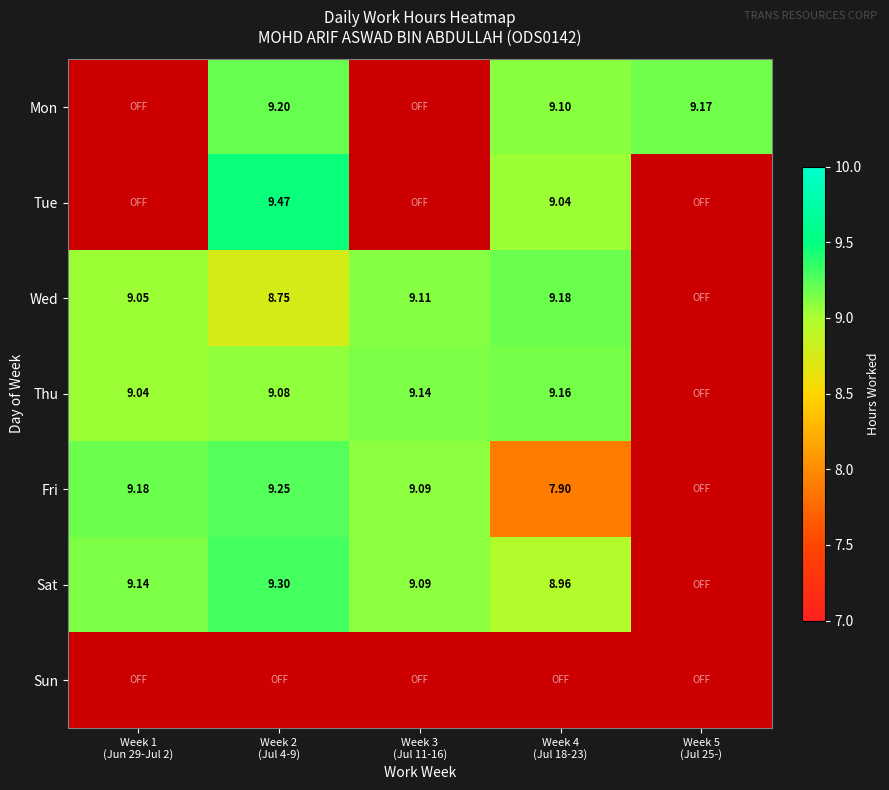

Rank the series at Week 2 (Jul 4-9) from lowest to highest value.

Wed, Thu, Mon, Fri, Sat, Tue, Sun